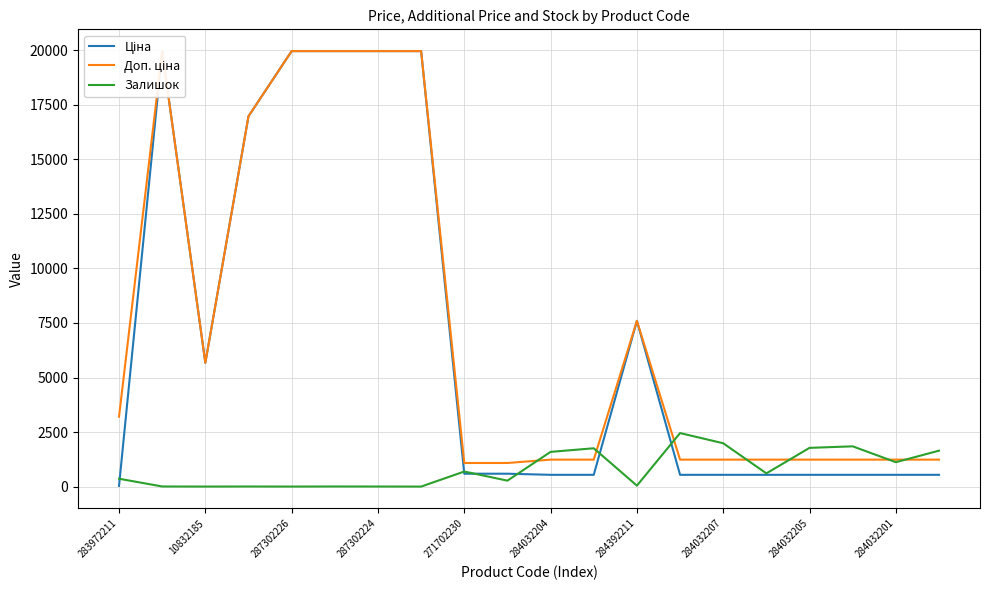

At which label is Залишок closest to 1226?

284032201